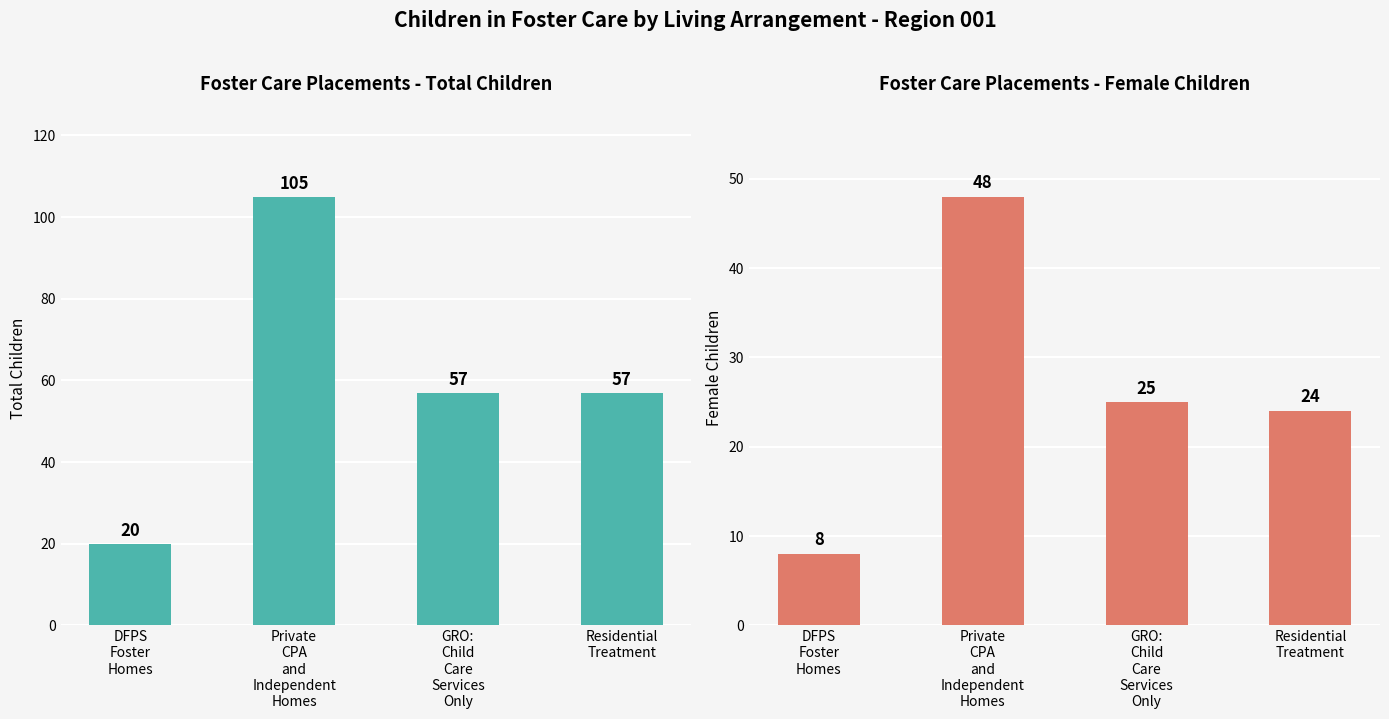

Which category has the highest value in the Total Children series?

Private
CPA
and
Independent
Homes